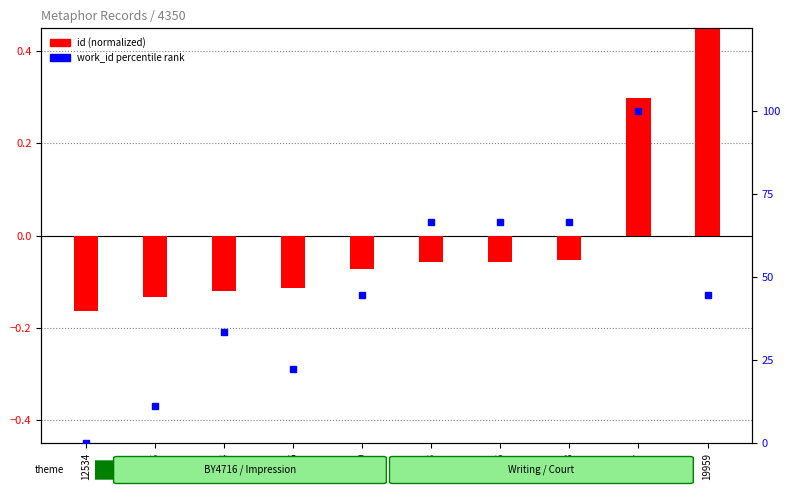

Which series has the widest spread of values?

work_id percentile rank